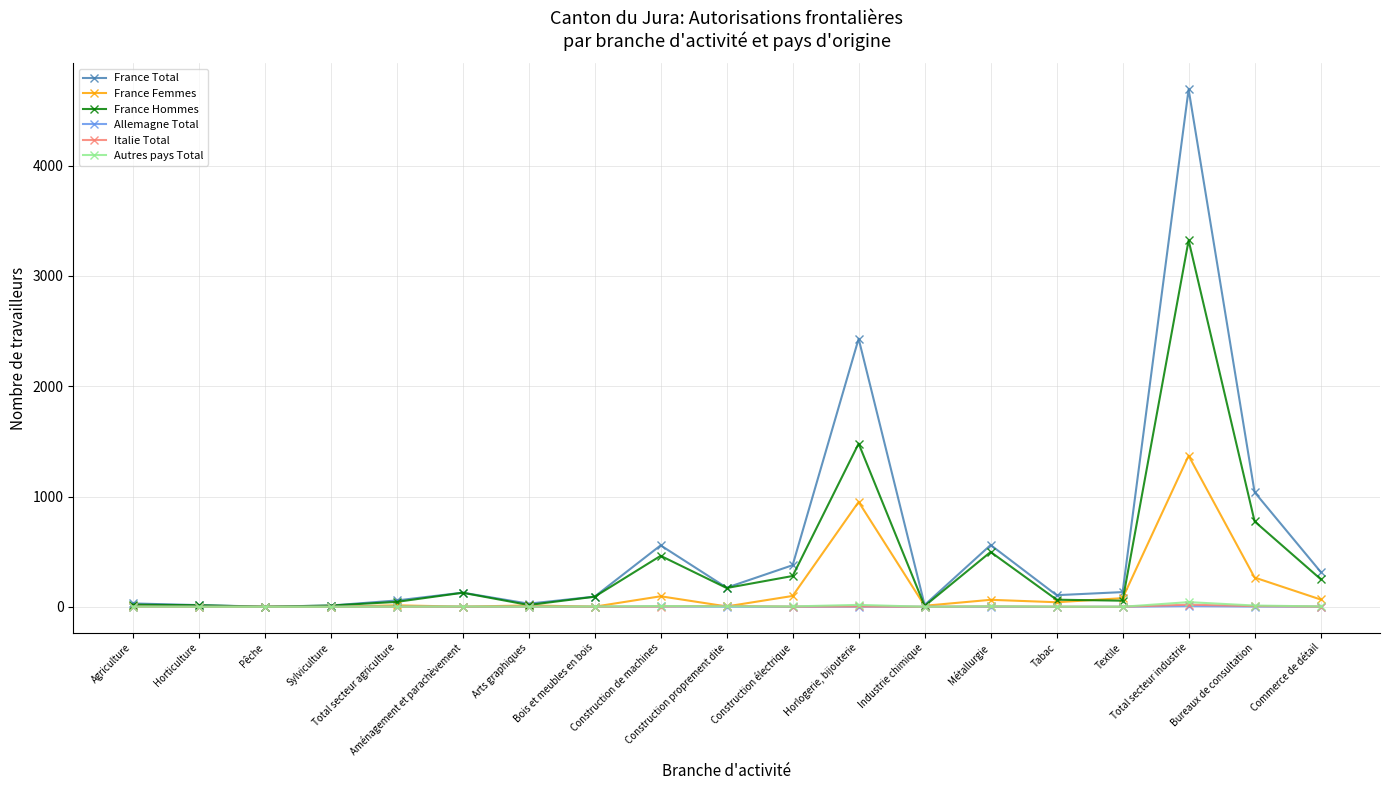

Which series has the largest range (max minus min)?

France Total